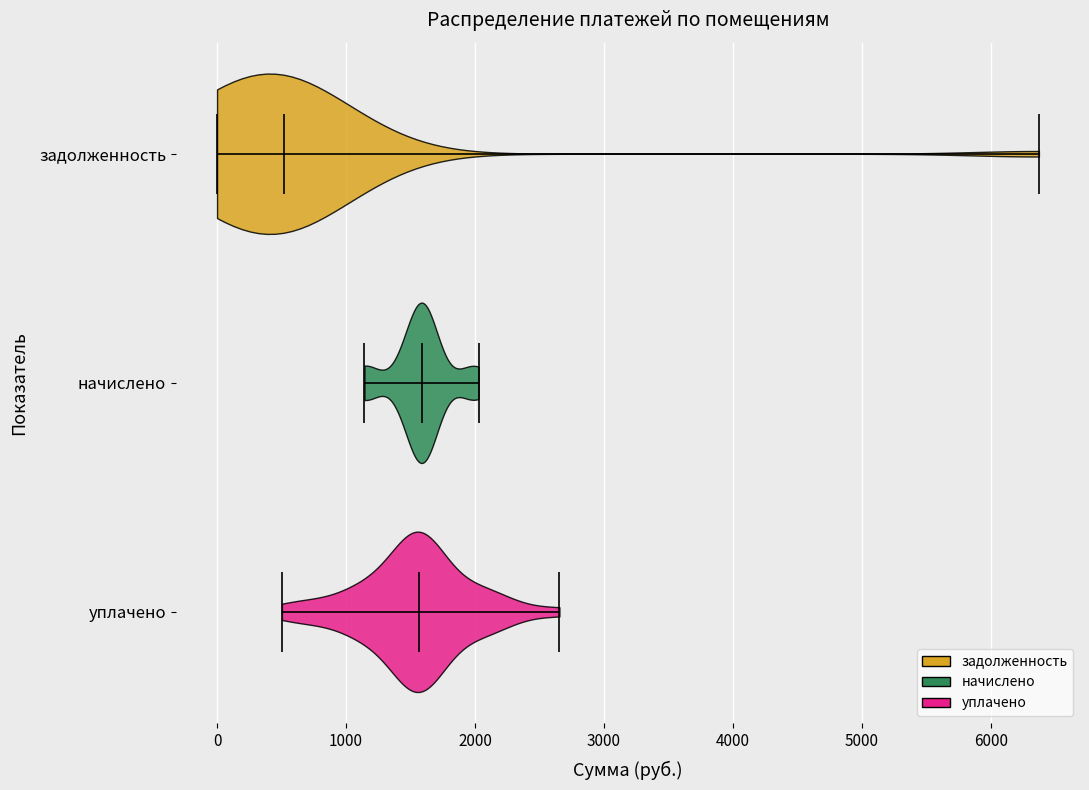

Where does the median line of the violin for начислено sit on the x-axis? The values are not printed on the chart, so give them approximately, as read against the axis.

1600